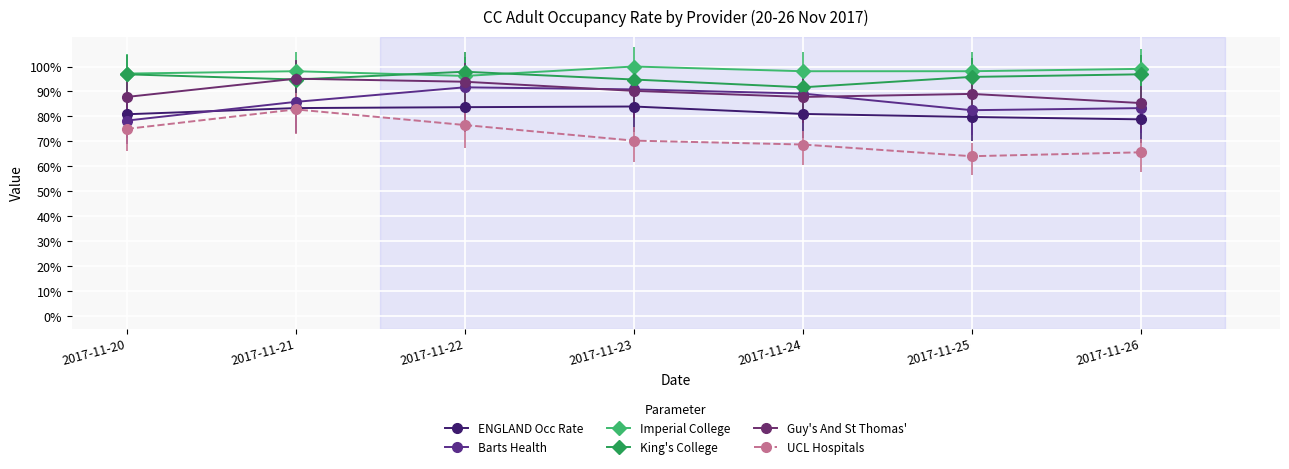

Which series has the largest range (max minus min)?

UCL Hospitals